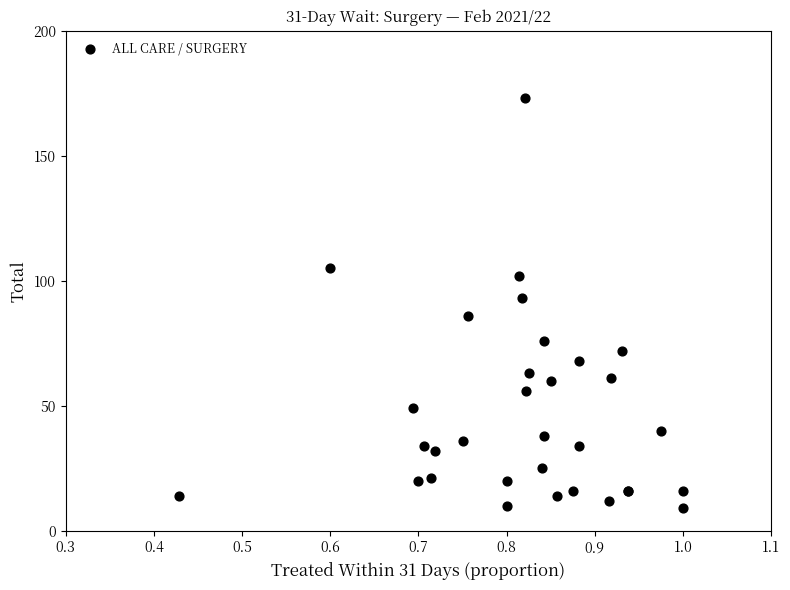

What Y value in the scatter plot is closest to 91?

93